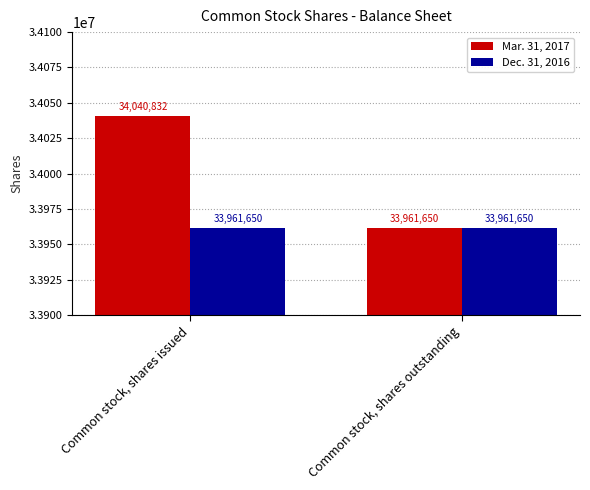

What is the label of the 1st bar from the left?

Common stock, shares issued